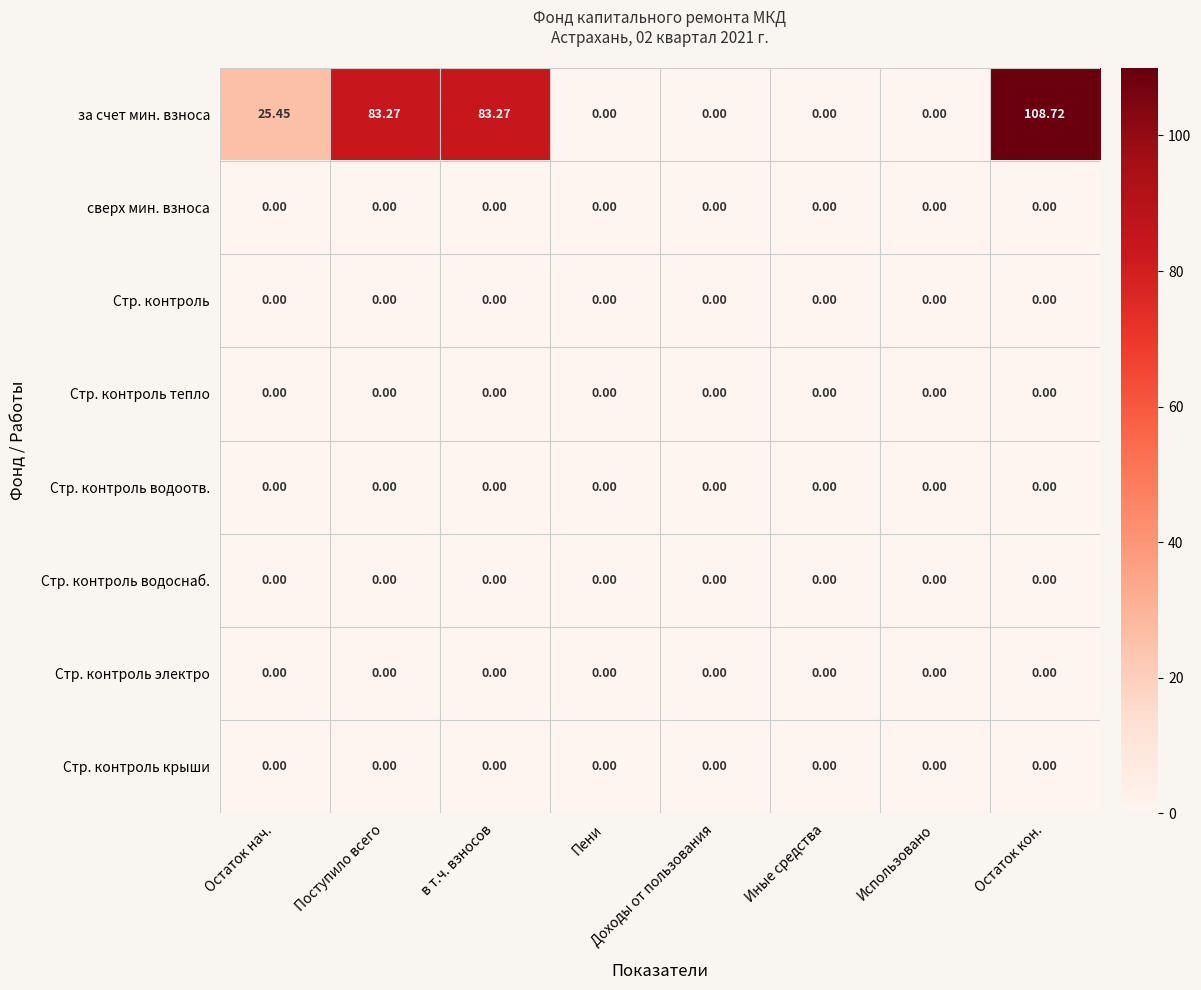

What is the total value across all series at Остаток кон.?

108.7